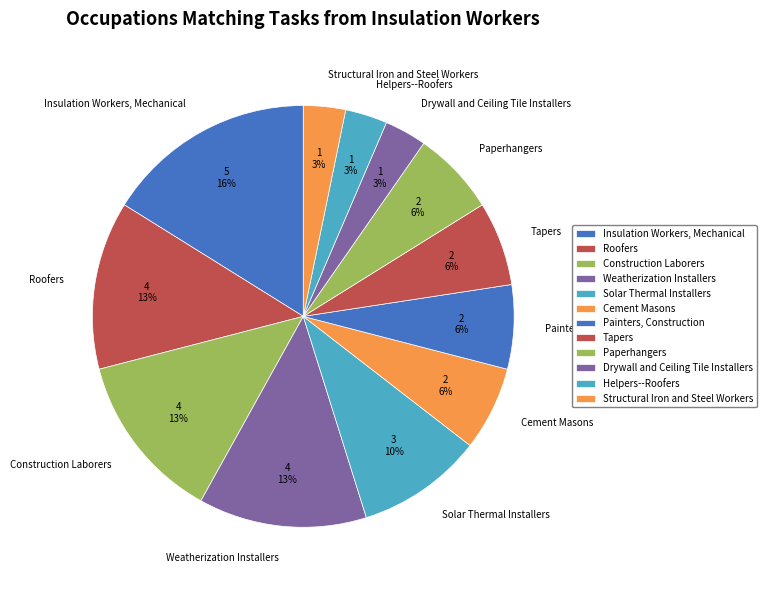

How many segments does this pie chart have?

12